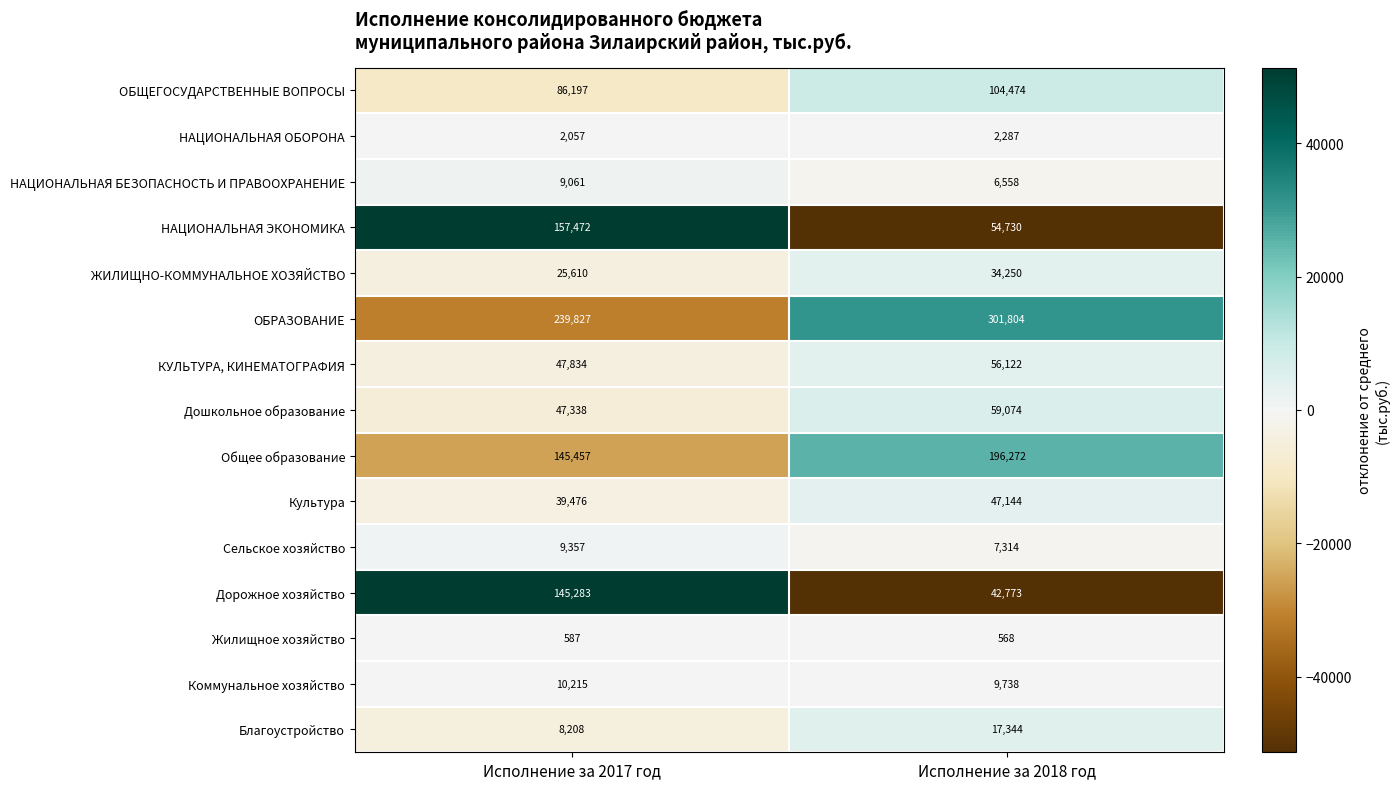

What is the difference between the maximum and minimum values in the Культура series?

7668